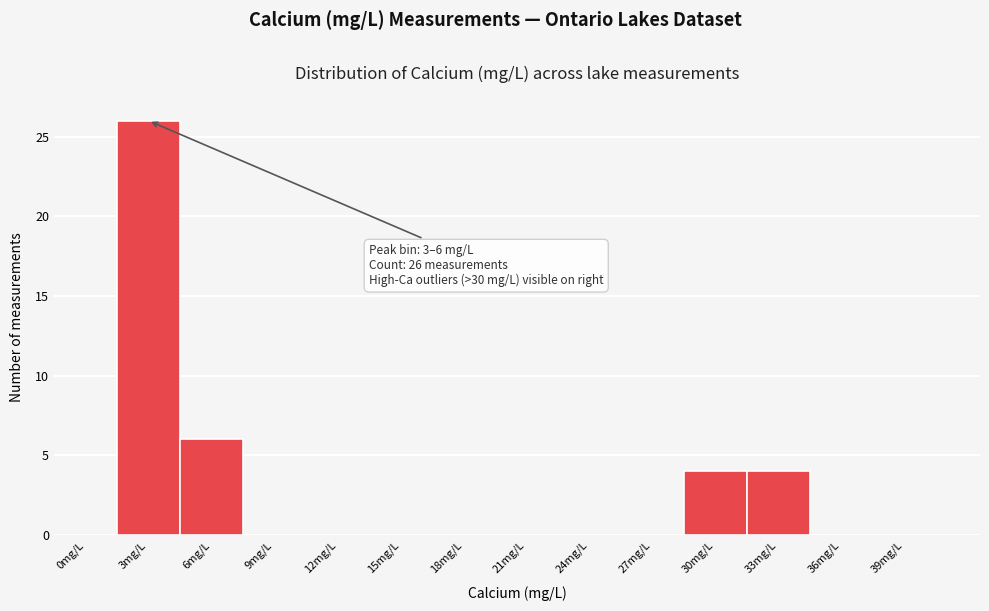

Reading right to left, list all the values displayed in this chart.

39mg/L=0	36mg/L=0	33mg/L=4	30mg/L=4	27mg/L=0	24mg/L=0	21mg/L=0	18mg/L=0	15mg/L=0	12mg/L=0	9mg/L=0	6mg/L=6	3mg/L=26	0mg/L=0